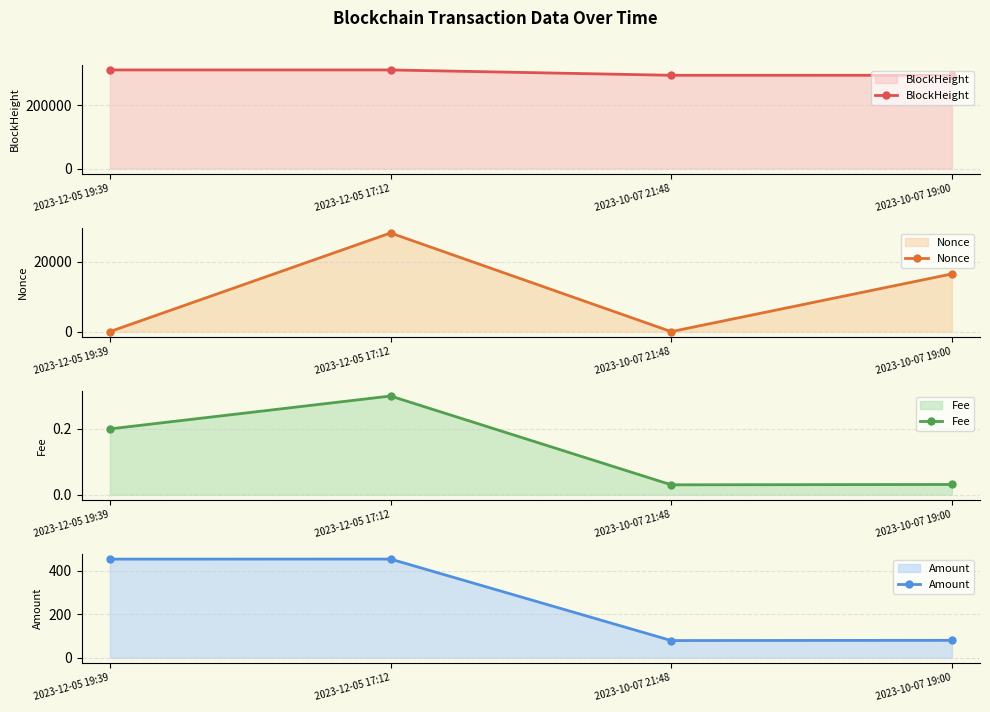

Reading right to left, list all the values displayed in this chart.

BlockHeight: 2023-10-07 19:00=294424.0	2023-10-07 21:48=294456.0	2023-12-05 17:12=311300.0	2023-12-05 19:39=311325.0
Nonce: 2023-10-07 19:00=16462.0	2023-10-07 21:48=0.0	2023-12-05 17:12=28134.0	2023-12-05 19:39=1.0
Fee: 2023-10-07 19:00=0.0	2023-10-07 21:48=0.0	2023-12-05 17:12=0.3	2023-12-05 19:39=0.2
Amount: 2023-10-07 19:00=79.8	2023-10-07 21:48=78.8	2023-12-05 17:12=452.5	2023-12-05 19:39=452.3